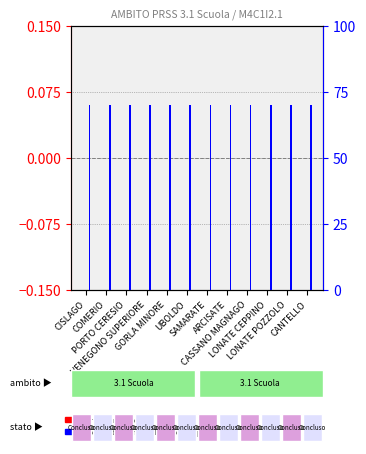

List the series in order of their peak value, highest first.

percentile rank within the sample, transformed count